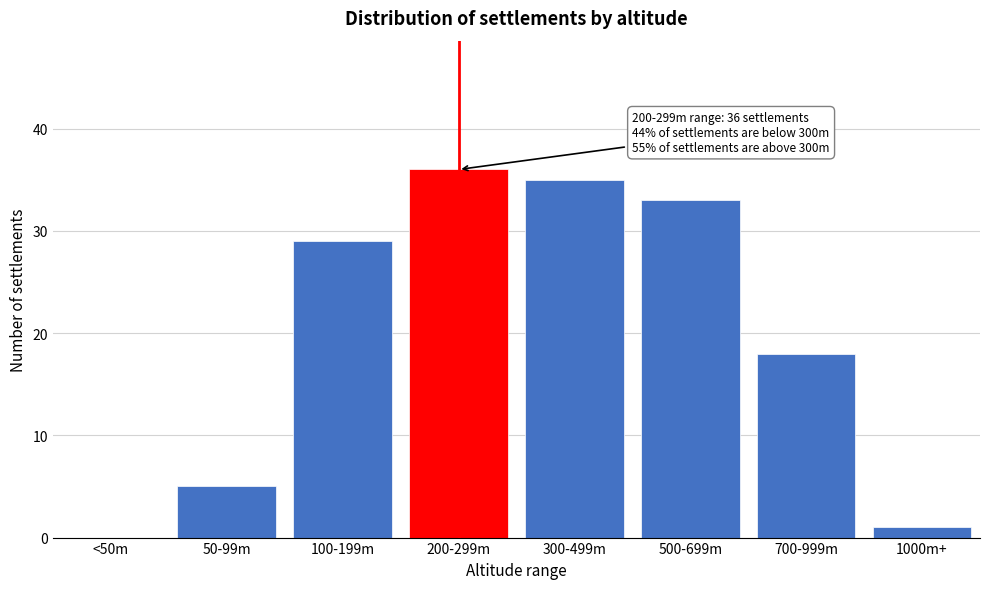

Reading right to left, list all the values displayed in this chart.

1000m+=1	700-999m=18	500-699m=33	300-499m=35	200-299m=36	100-199m=29	50-99m=5	<50m=0